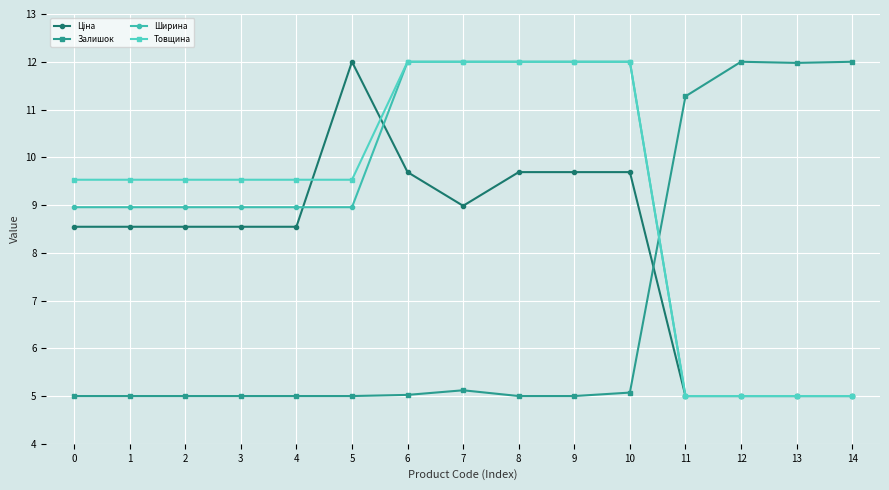

What is the total value across all series at 12?

27.0